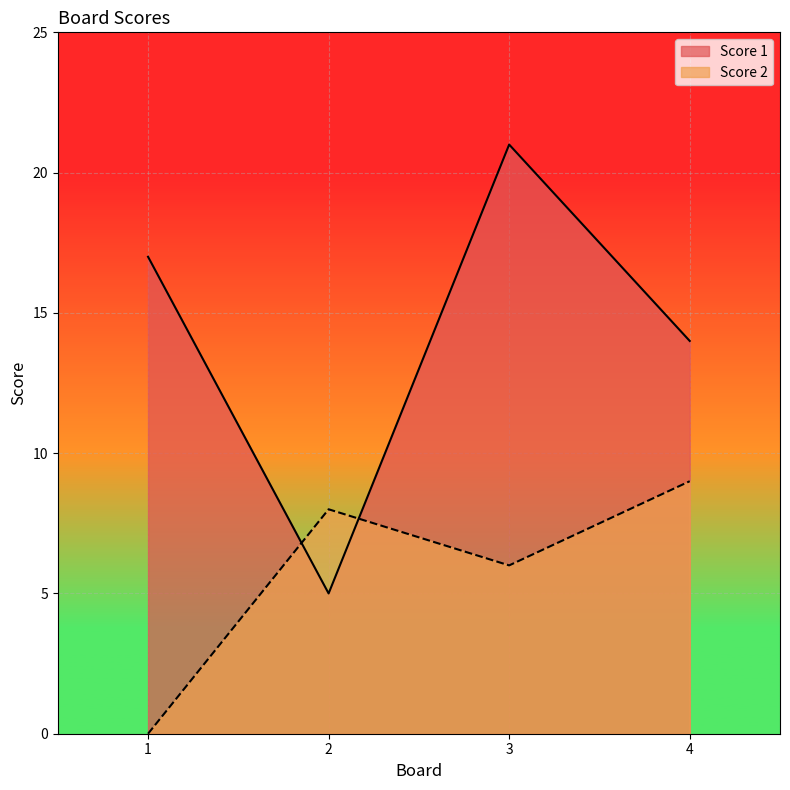

List the series in order of their peak value, lowest first.

Score 2, Score 1